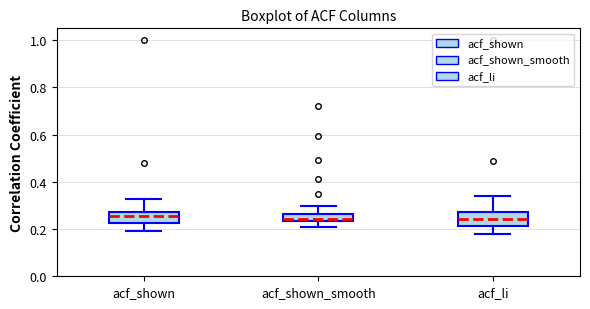

Reading left to right, read every box against the y-axis: the position of its median line, the range the box covers, and the ends of its whiskers. The values are not printed on the chart, so give them approximately, as read against the axis.

acf_shown: median 0.26, box 0.22 to 0.28, whiskers 0.20 to 0.32
acf_shown_smooth: median 0.24 (inside the box), box 0.24 to 0.26, whiskers 0.20 to 0.30
acf_li: median 0.24, box 0.22 to 0.28, whiskers 0.18 to 0.34